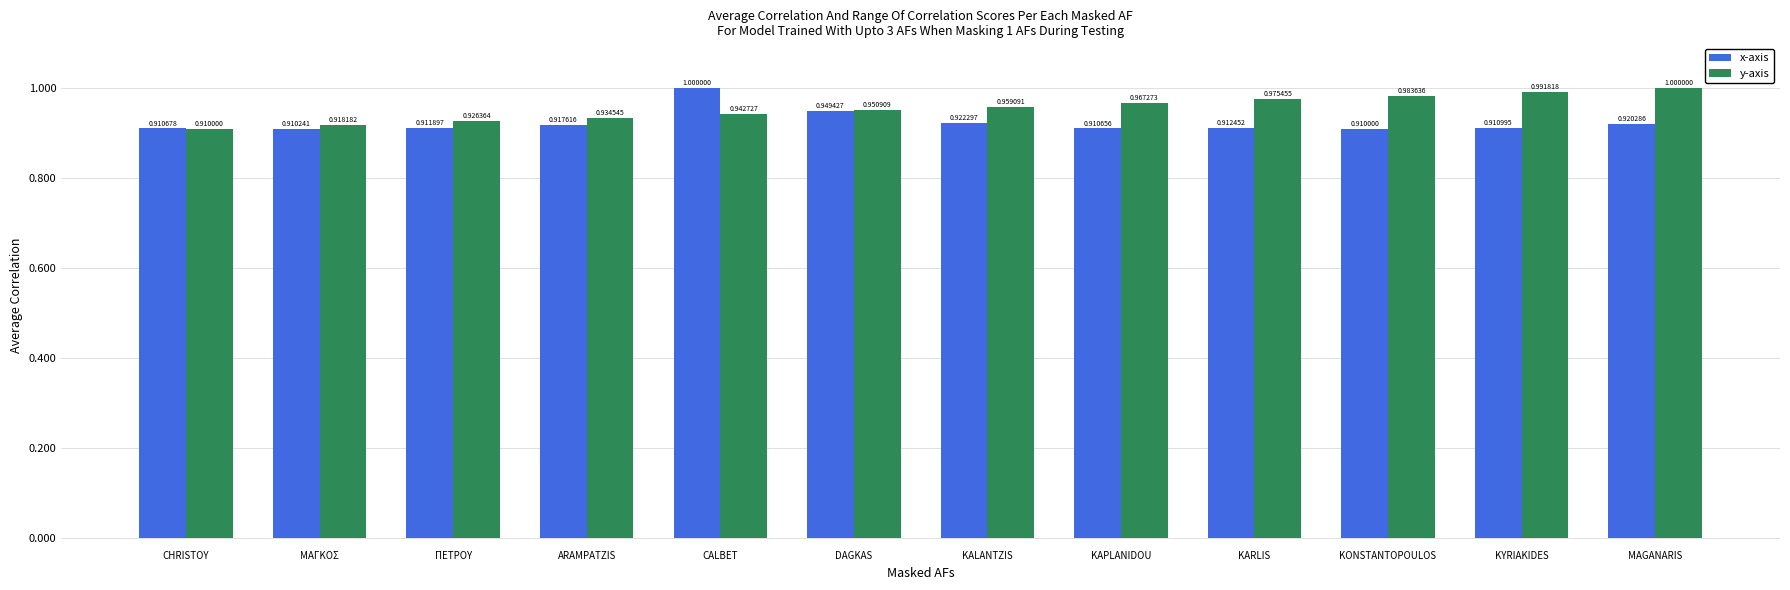

The x-axis series shows 0.6 at MAGANARIS. True or false?

False